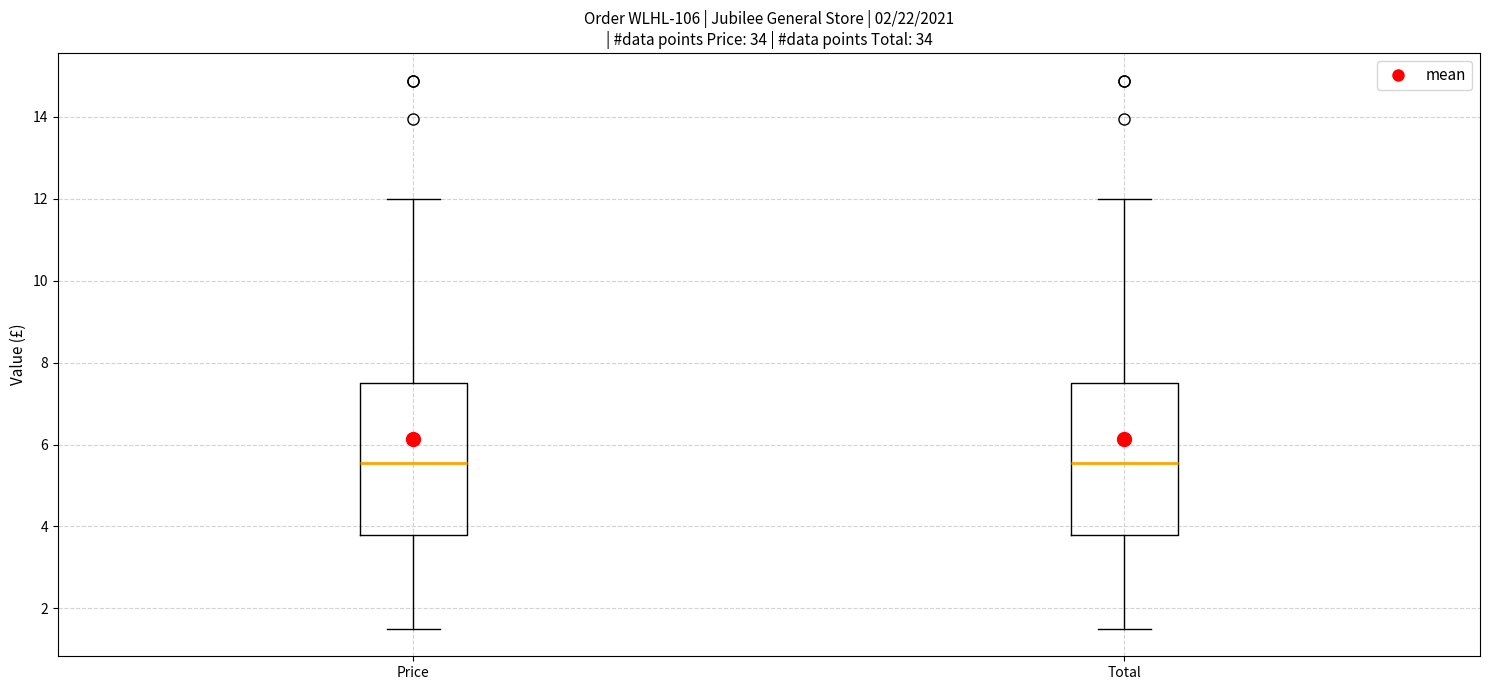

Where is the upper edge of the box for Total on the y-axis? The values are not printed on the chart, so give them approximately, as read against the axis.

7.6